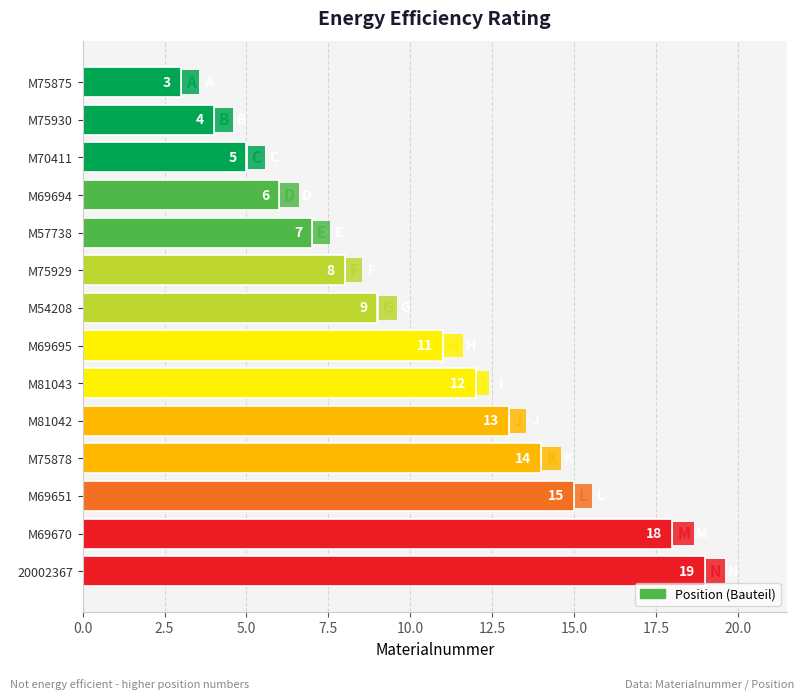

What is the value of the 7th bar from the top?

9